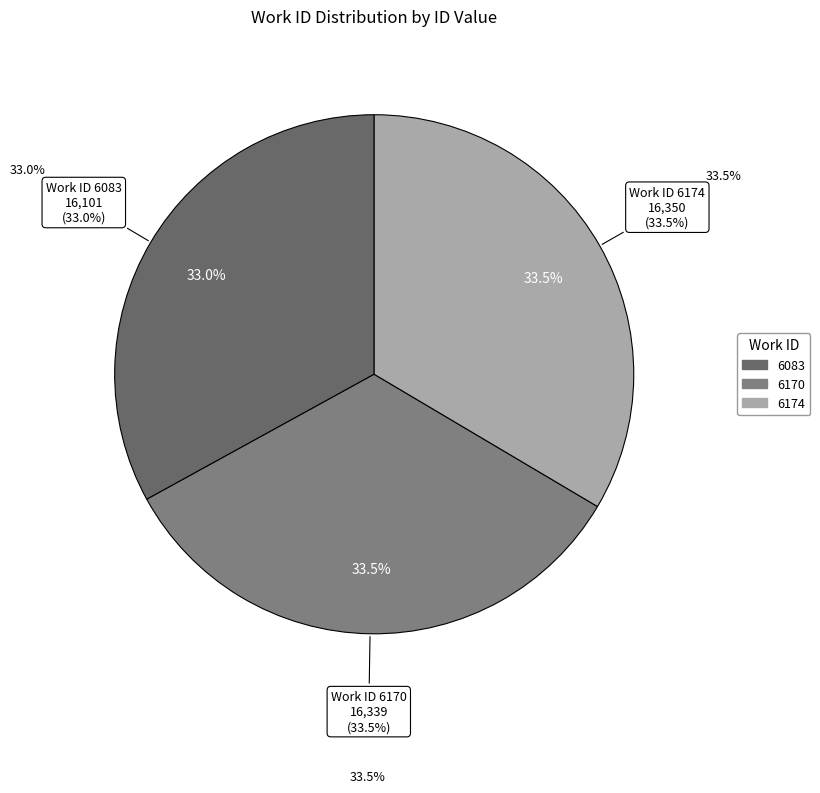

What portion of the pie excludes 6174?

66.5%